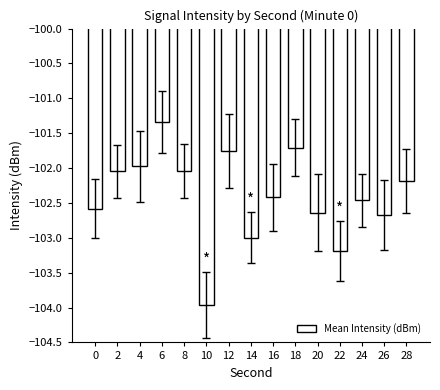

Is it true that the value at 8 is -61.3?

False